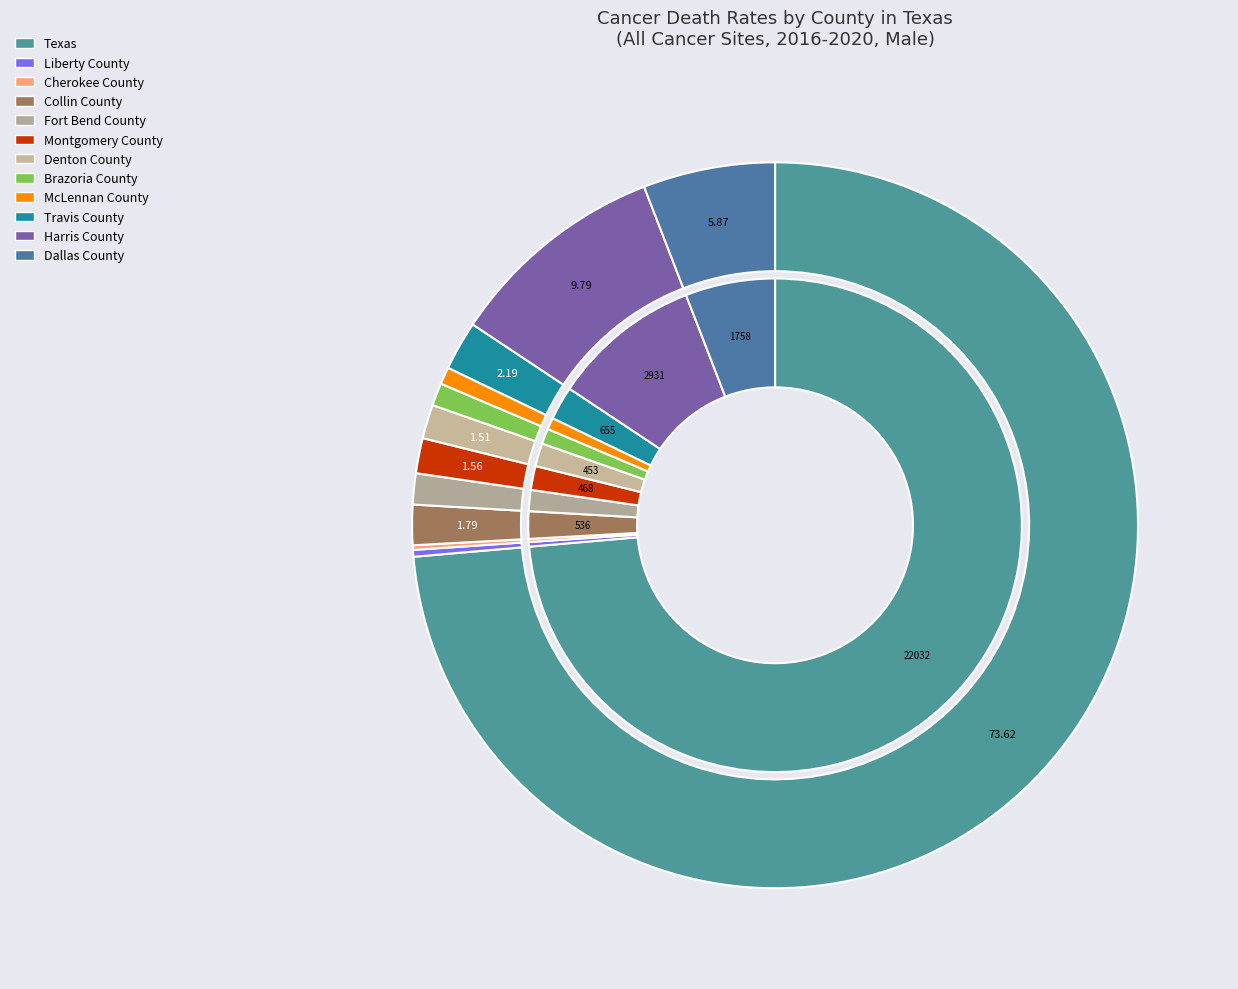

Does Texas represent more than half of the total?

Yes